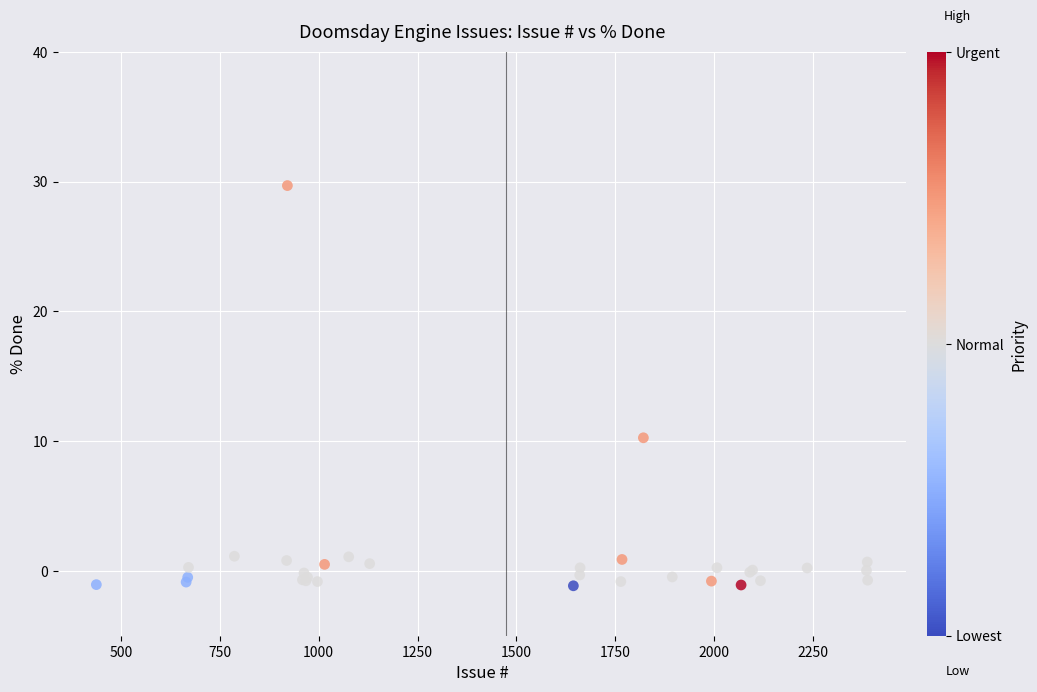

What Y value in the scatter plot is closest to 14?

10.3